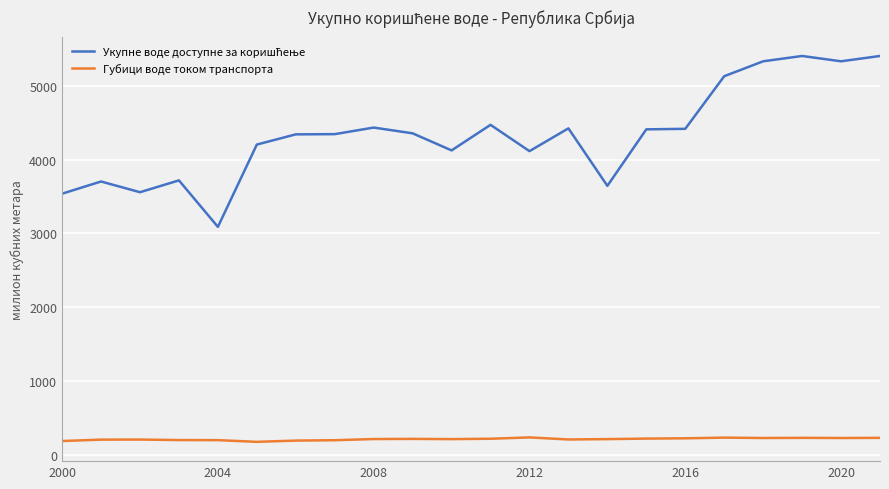

What is the maximum value shown in the chart?

5402